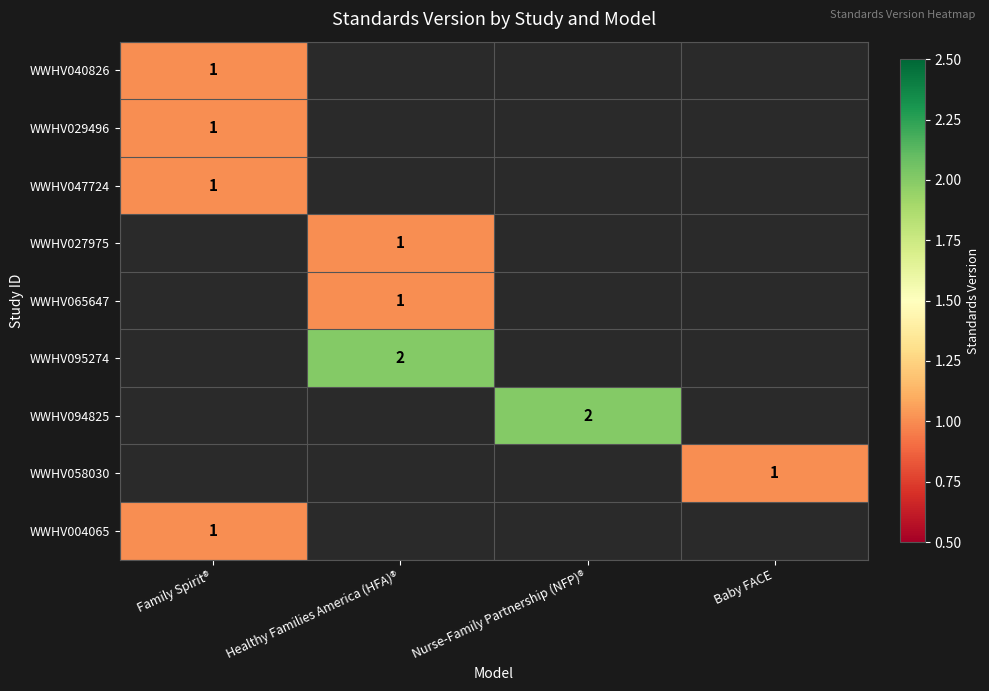

Count the number of categories in the chart.

4